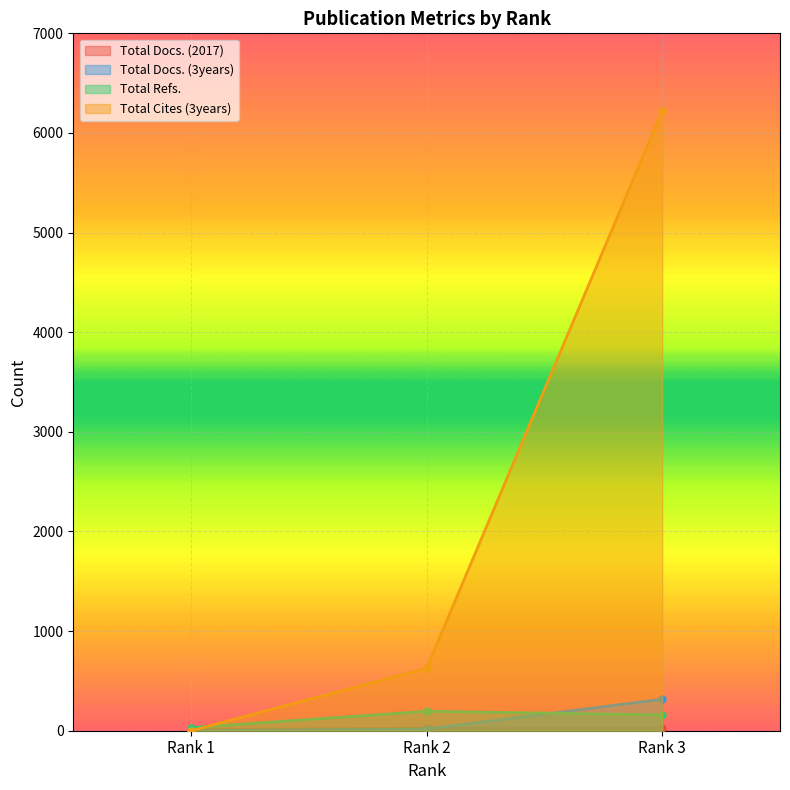

What is the sum of the Total Docs. (2017) values at Rank 2 and Rank 3?

50